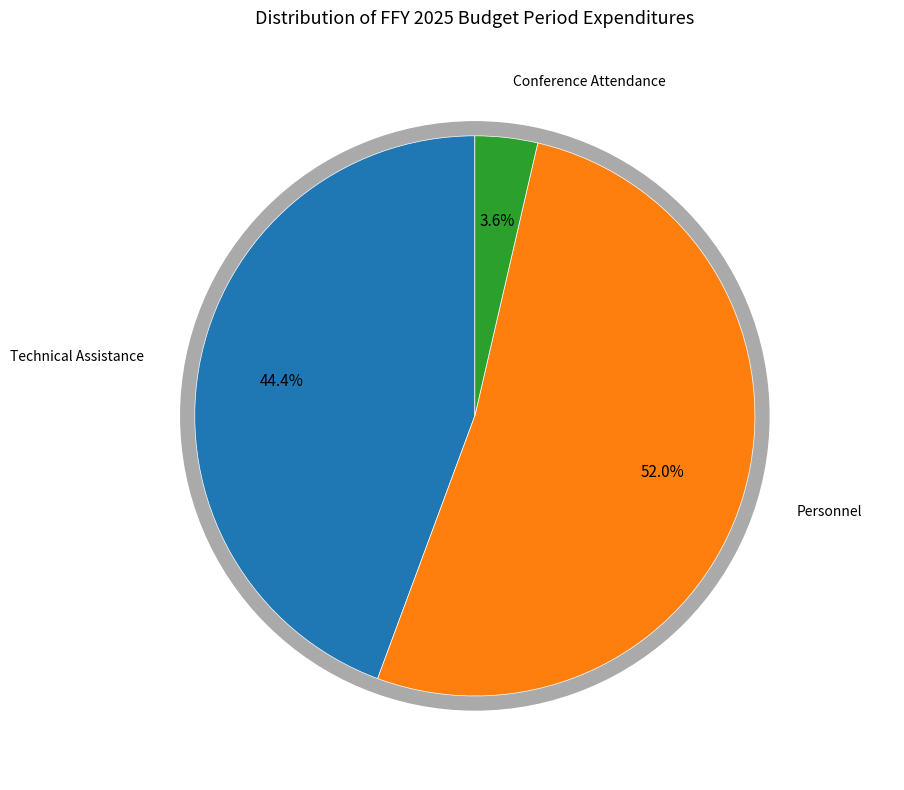

How much of the chart is everything except Conference Attendance?

96.4%